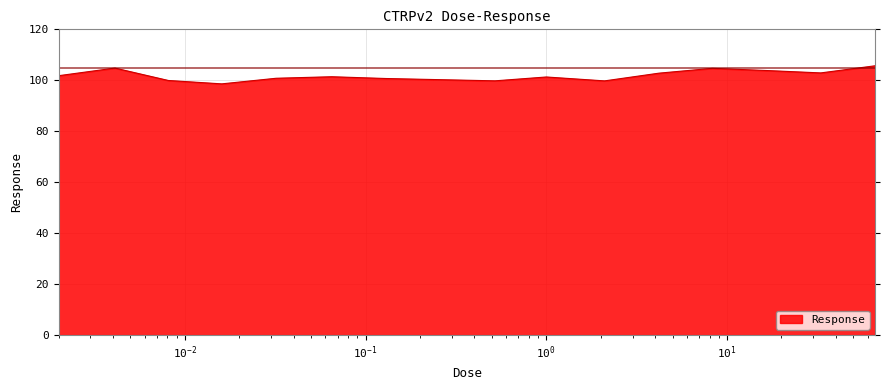

What is the greatest value displayed?

105.7